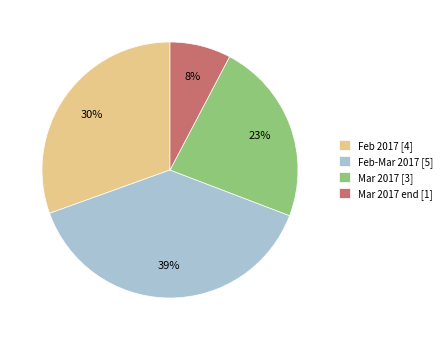

Which has a higher value, Feb 2017 [4] or Feb-Mar 2017 [5]?

Feb-Mar 2017 [5]